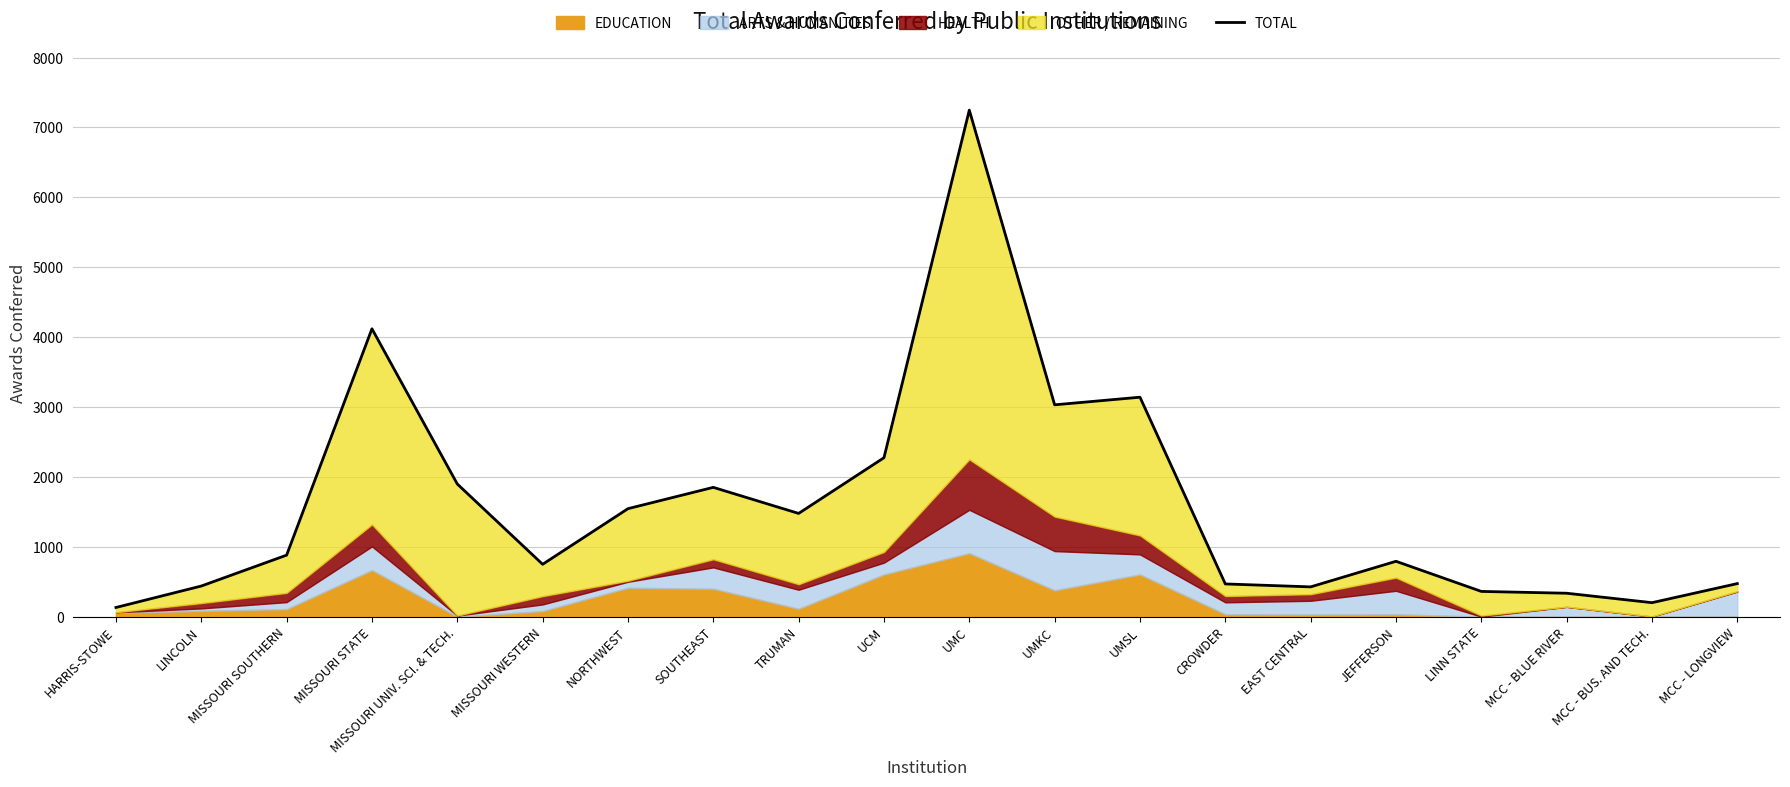

What is the value of the 16th point from the left?

792